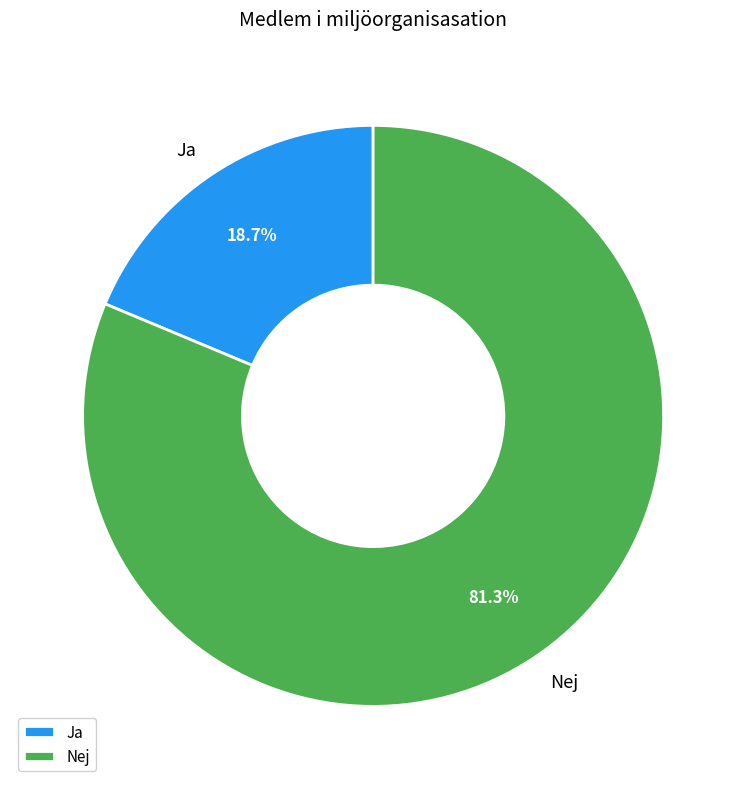

Between Nej and Ja, which is larger?

Nej